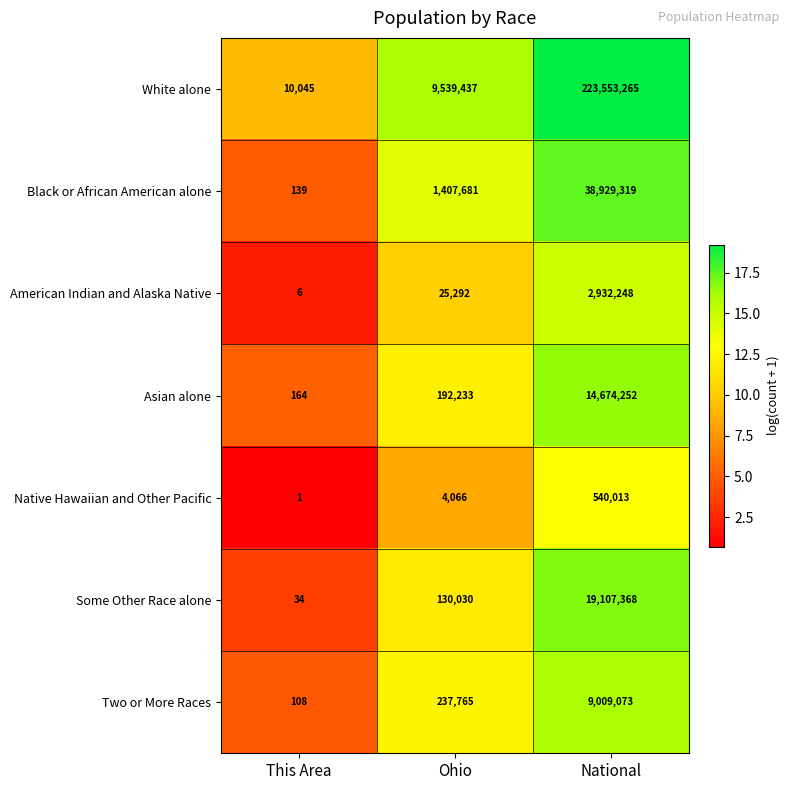

Where is Some Other Race alone nearest to the value 9553701?

Ohio